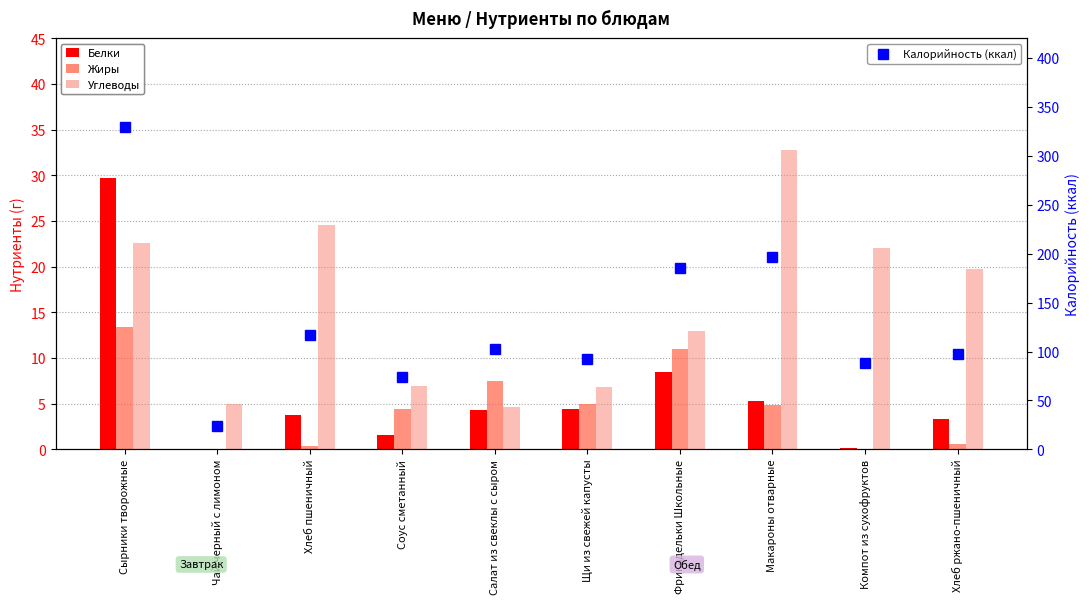

Does the chart contain any negative values?

No